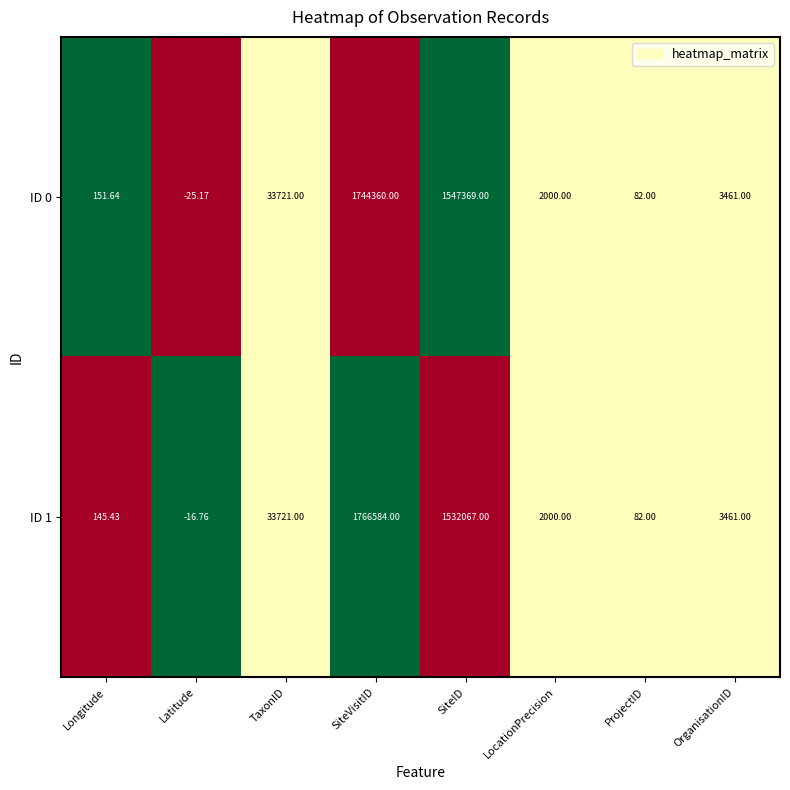

At which category is the sum across all series the highest?

SiteVisitID